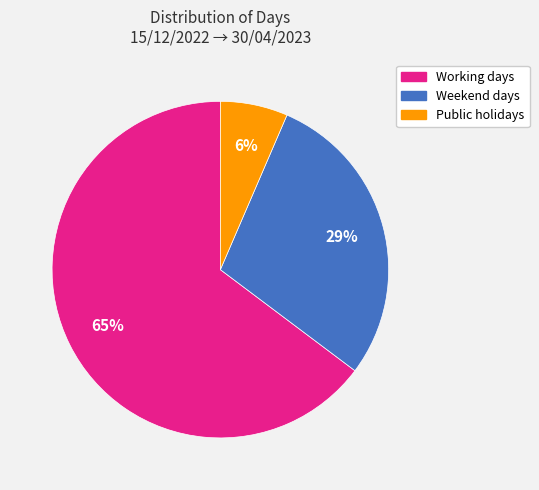

Rank the categories by value from highest to lowest.

Working days, Weekend days, Public holidays